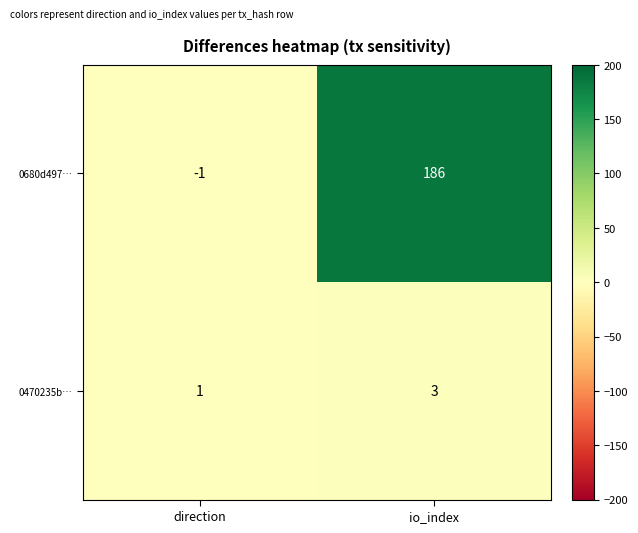

The 0470235b… series shows 5 at io_index. True or false?

False